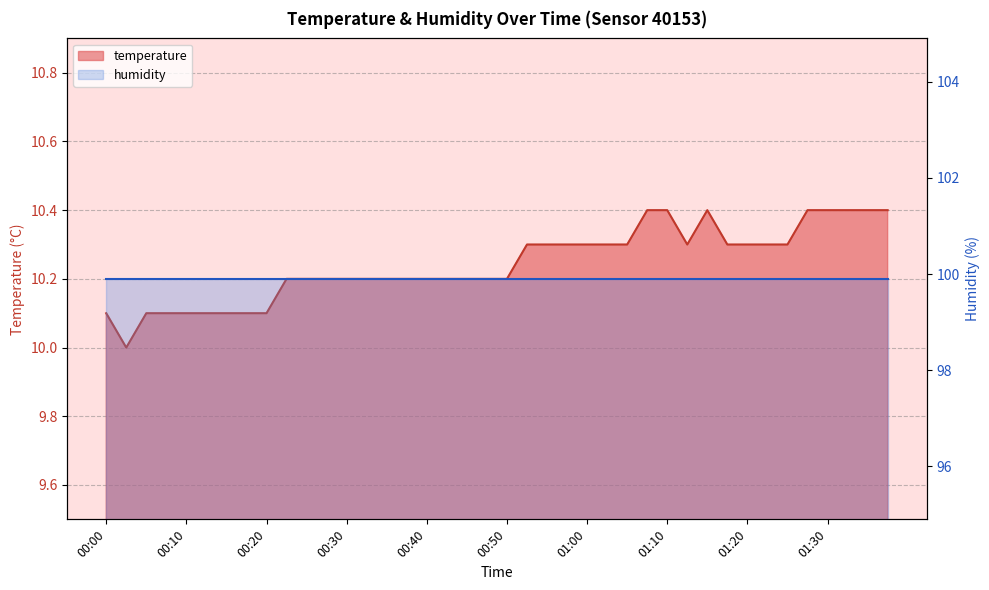

The value at 00:55 is 3.2. True or false?

False